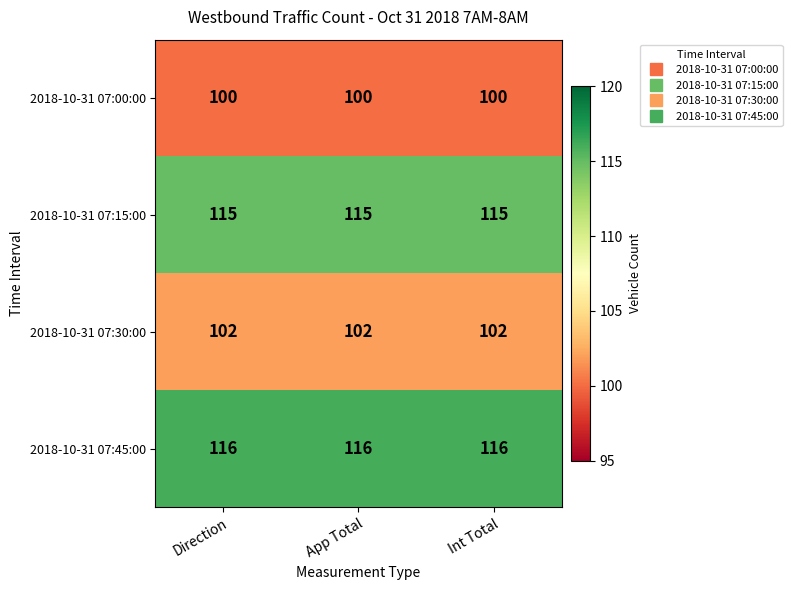

True or false: 2018-10-31 07:30:00 has a value of 102 at Int Total.

True